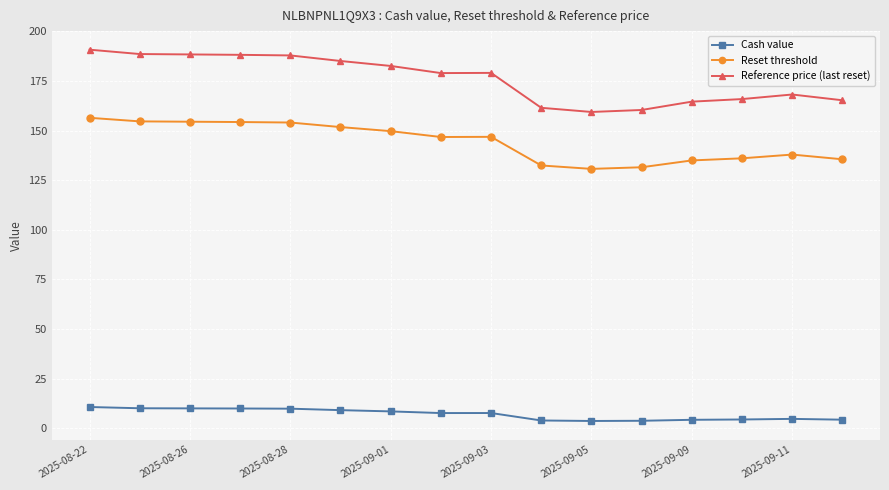

True or false: Reset threshold and Cash value intersect in this chart.

False